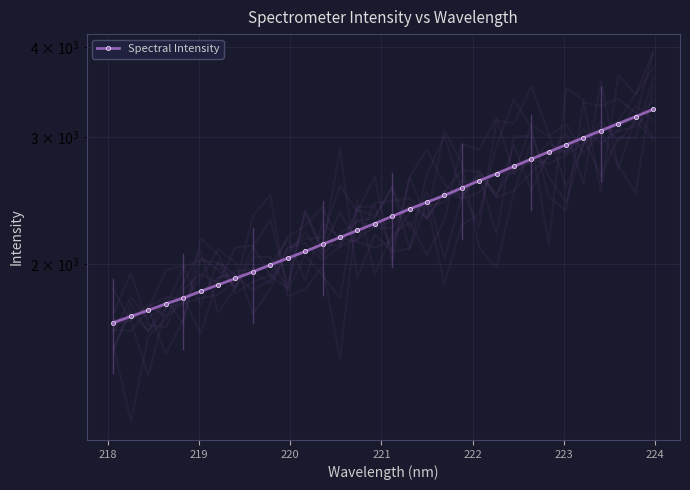

Reading right to left, what are all the values shown in this chart?

3280.7	3205.8	3134.4	3064.9	2996.1	2929.2	2863.9	2798.4	2734.1	2670.8	2610.9	2550.9	2490.5	2437.7	2384.7	2329.7	2276.2	2226.5	2177.7	2130.3	2081.9	2037.7	1993.8	1950.8	1909.9	1870.9	1832.3	1793.7	1760.4	1724.6	1691.4	1658.2